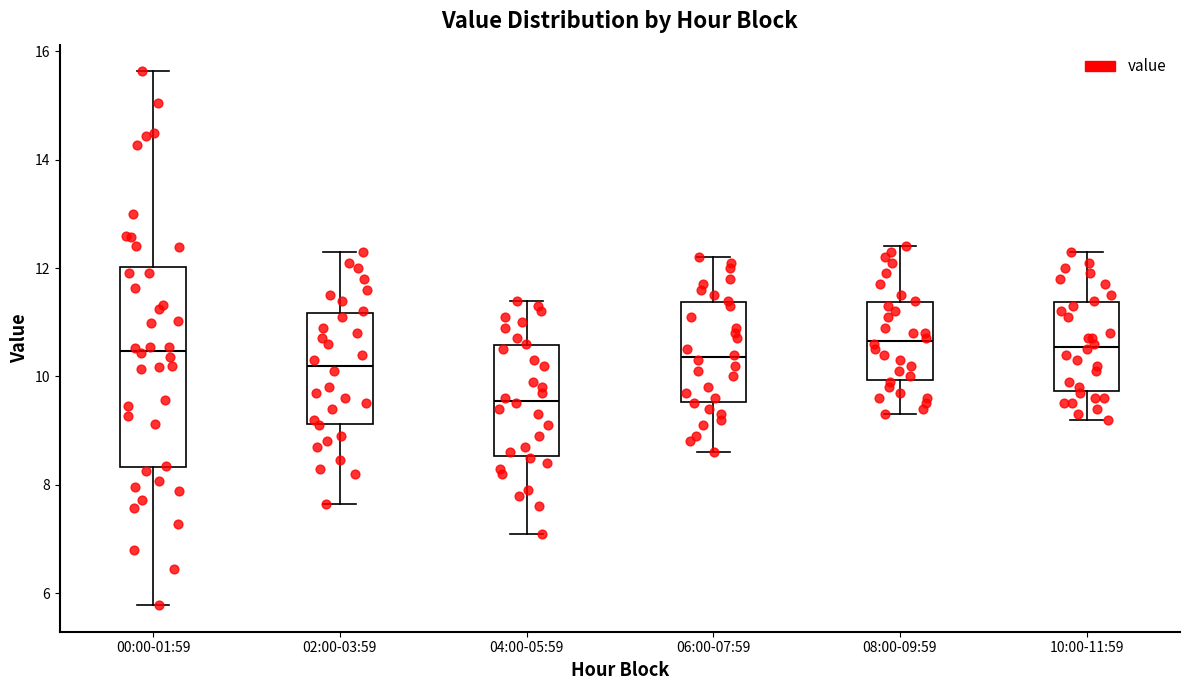

Comparing the boxes themselves (not the whiskers), which one is the tallest?

00:00-01:59